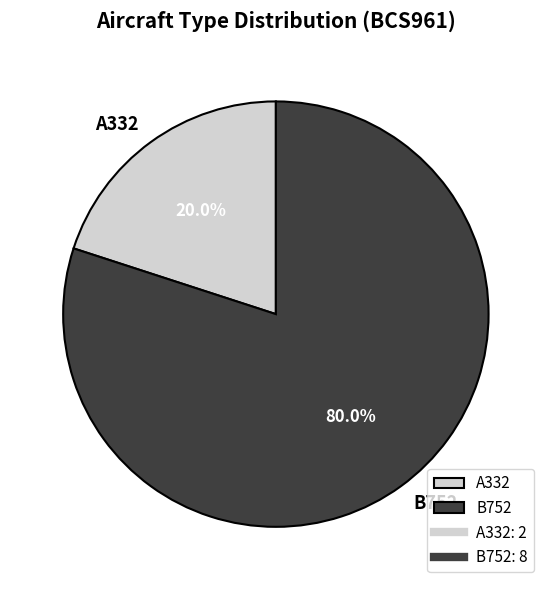

Is it true that B752 is 80% of the pie?

True